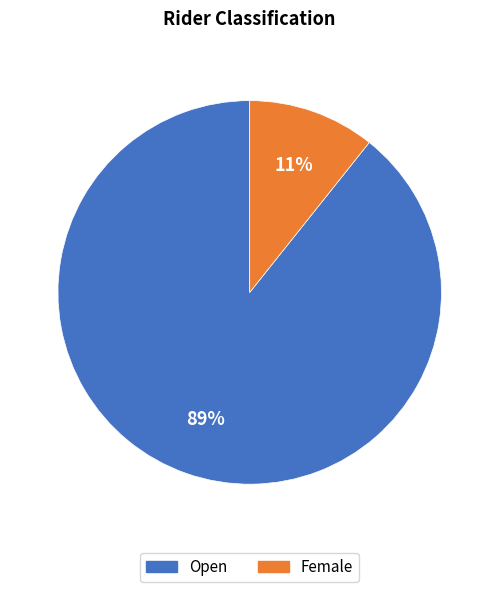

Rank the categories by value from lowest to highest.

Female, Open